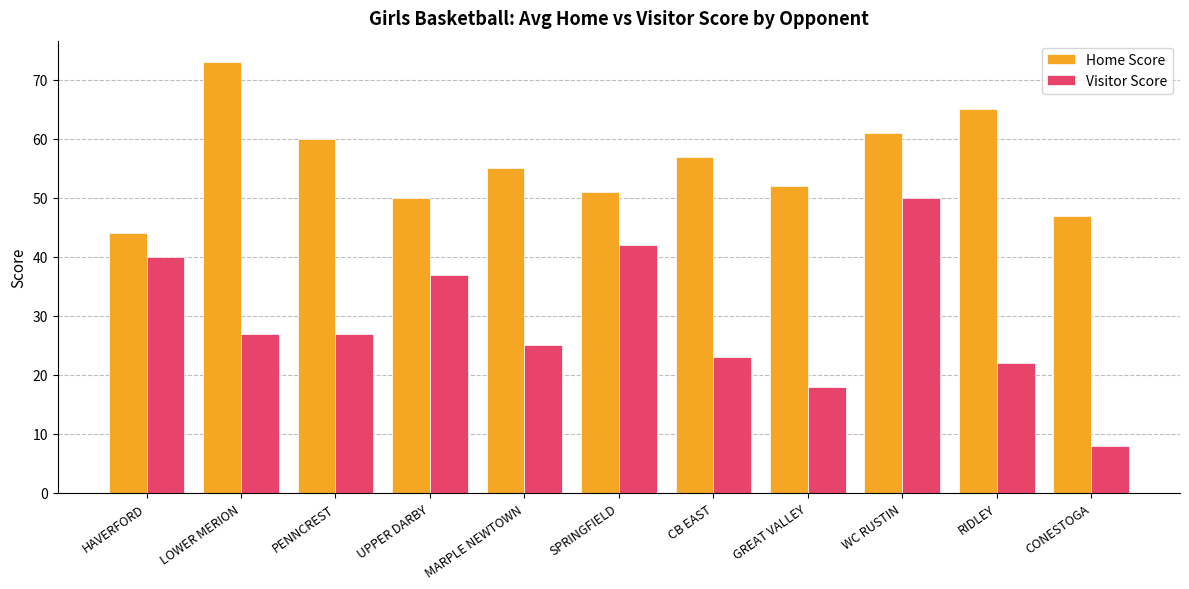

What is the label of the 2nd bar from the right?

RIDLEY